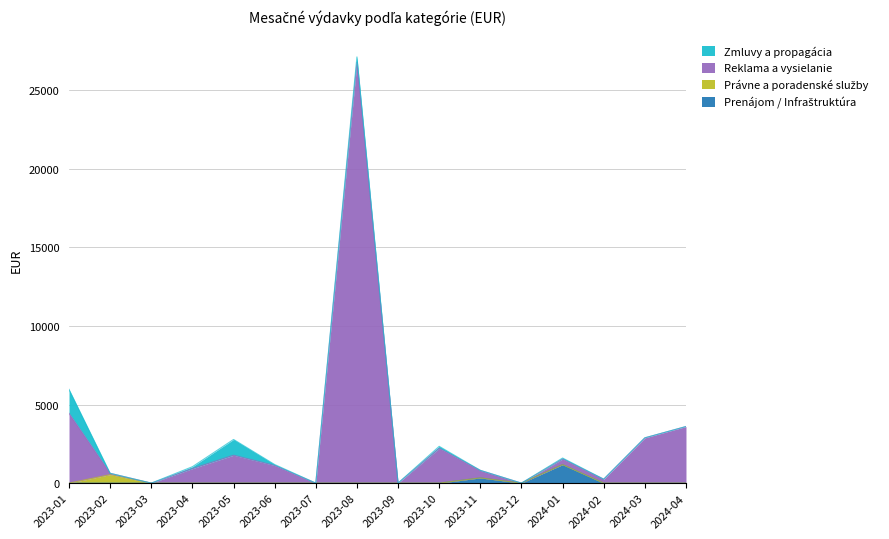

Reading left to right, what are all the values shown in this chart?

5964.0	624.0	0.0	1044.0	2778.0	1182.0	0.0	27115.3	0.0	2340.0	811.2	0.0	1595.8	250.0	2880.0	3600.0